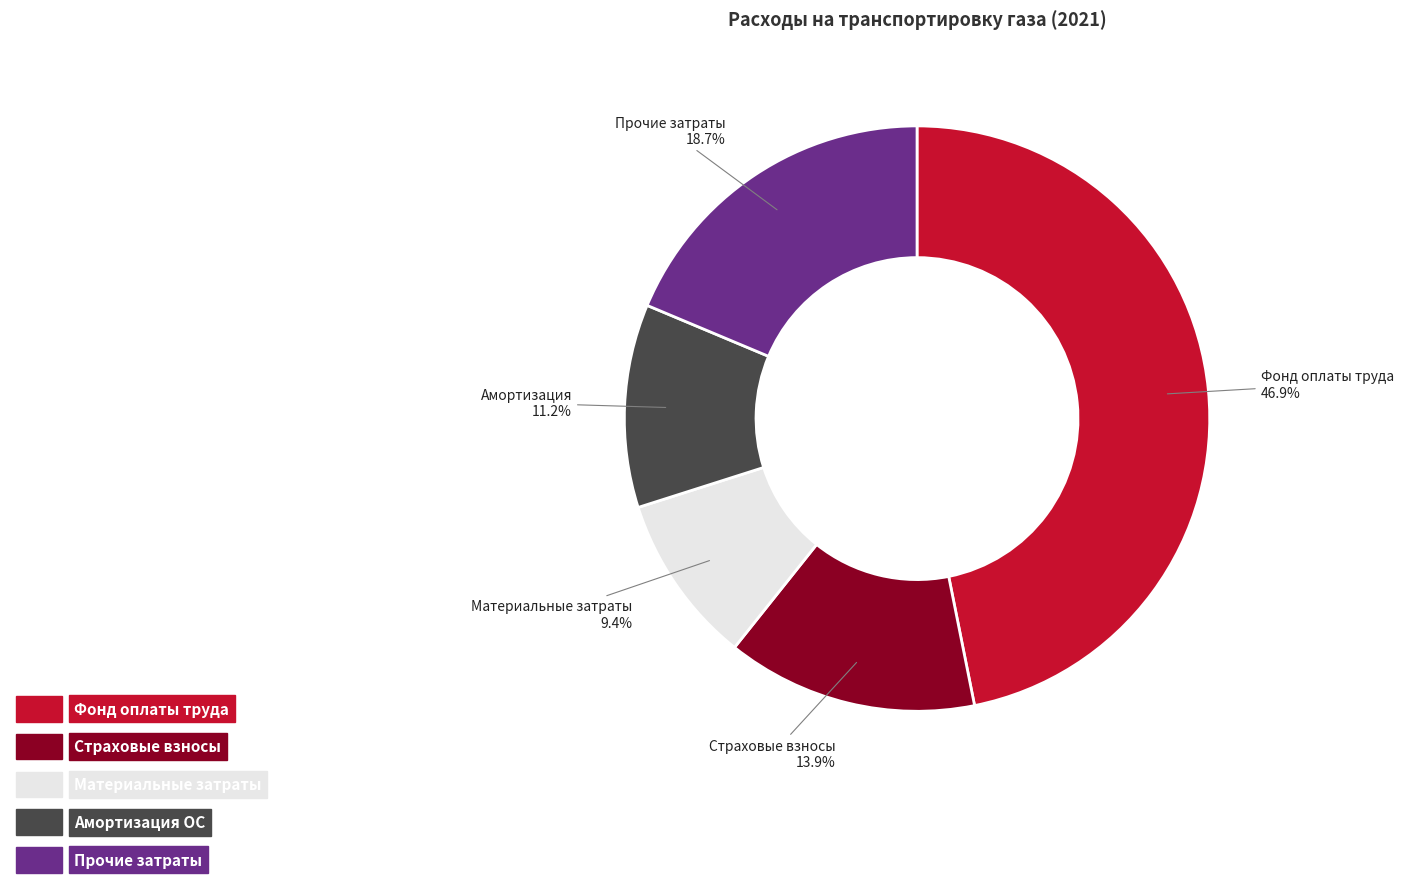

Is there a majority slice in this chart?

No